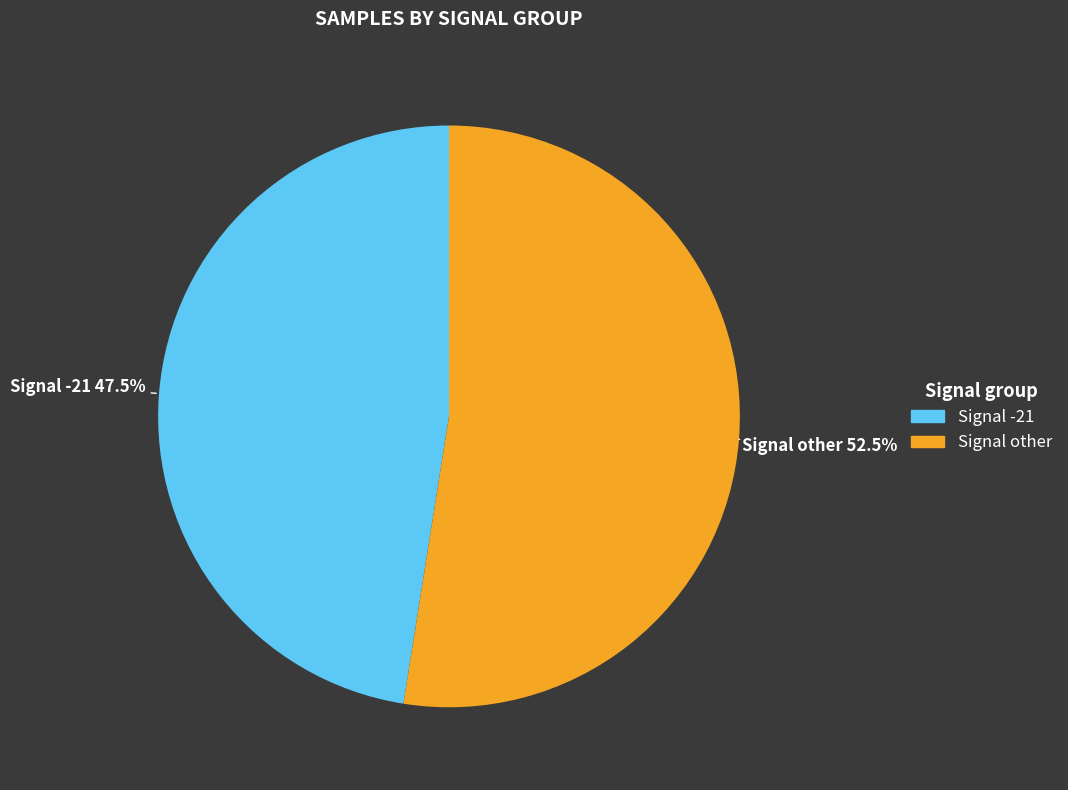

Is there a majority slice in this chart?

Yes